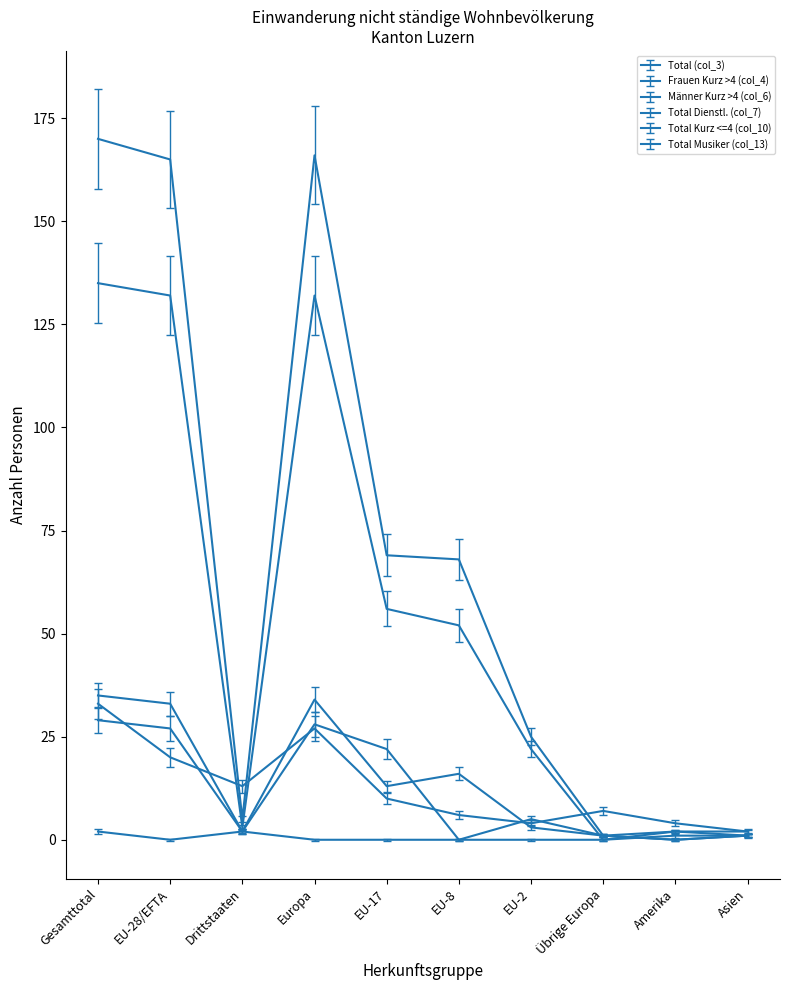

What position from the right is Übrige Europa?

3